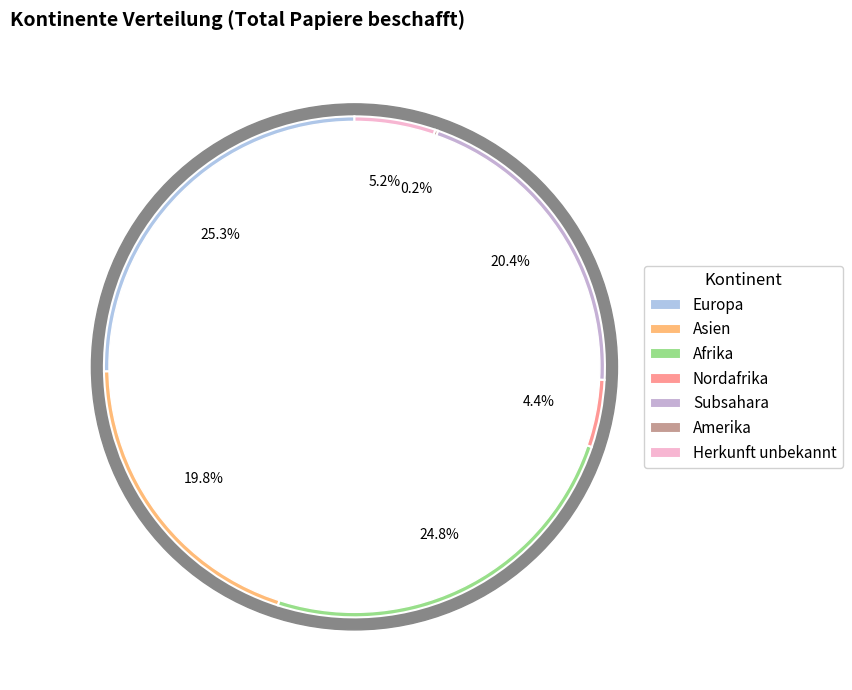

True or false: Amerika accounts for 0% of the total.

True